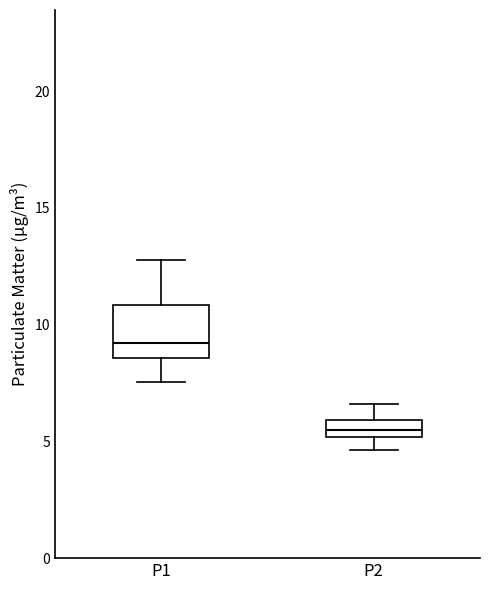

Where does the median line of the box for P1 sit on the y-axis? The values are not printed on the chart, so give them approximately, as read against the axis.

9.0